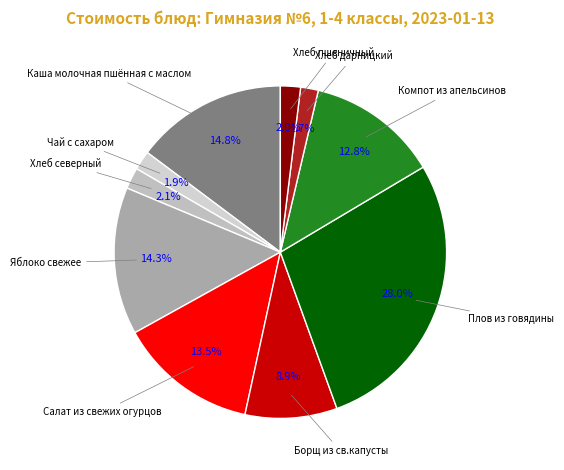

How many segments does this pie chart have?

10